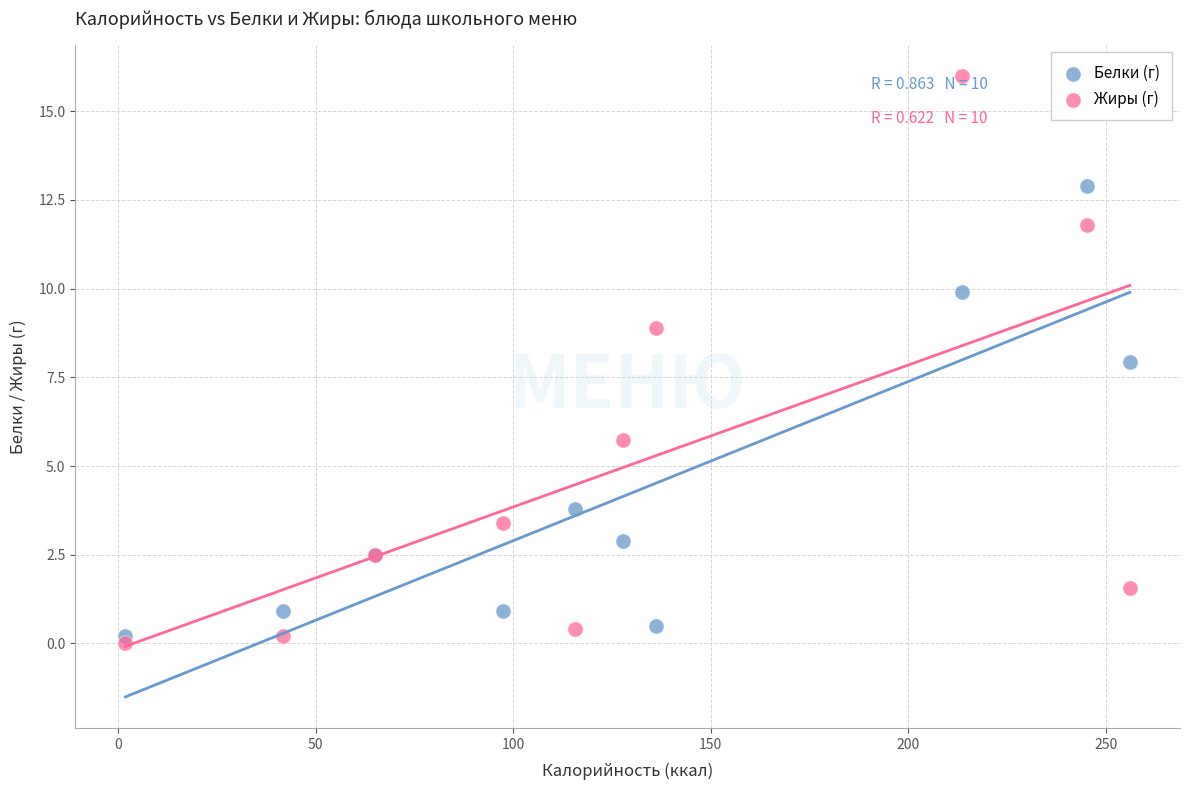

Which series reaches the minimum Y coordinate?

Жиры (г)